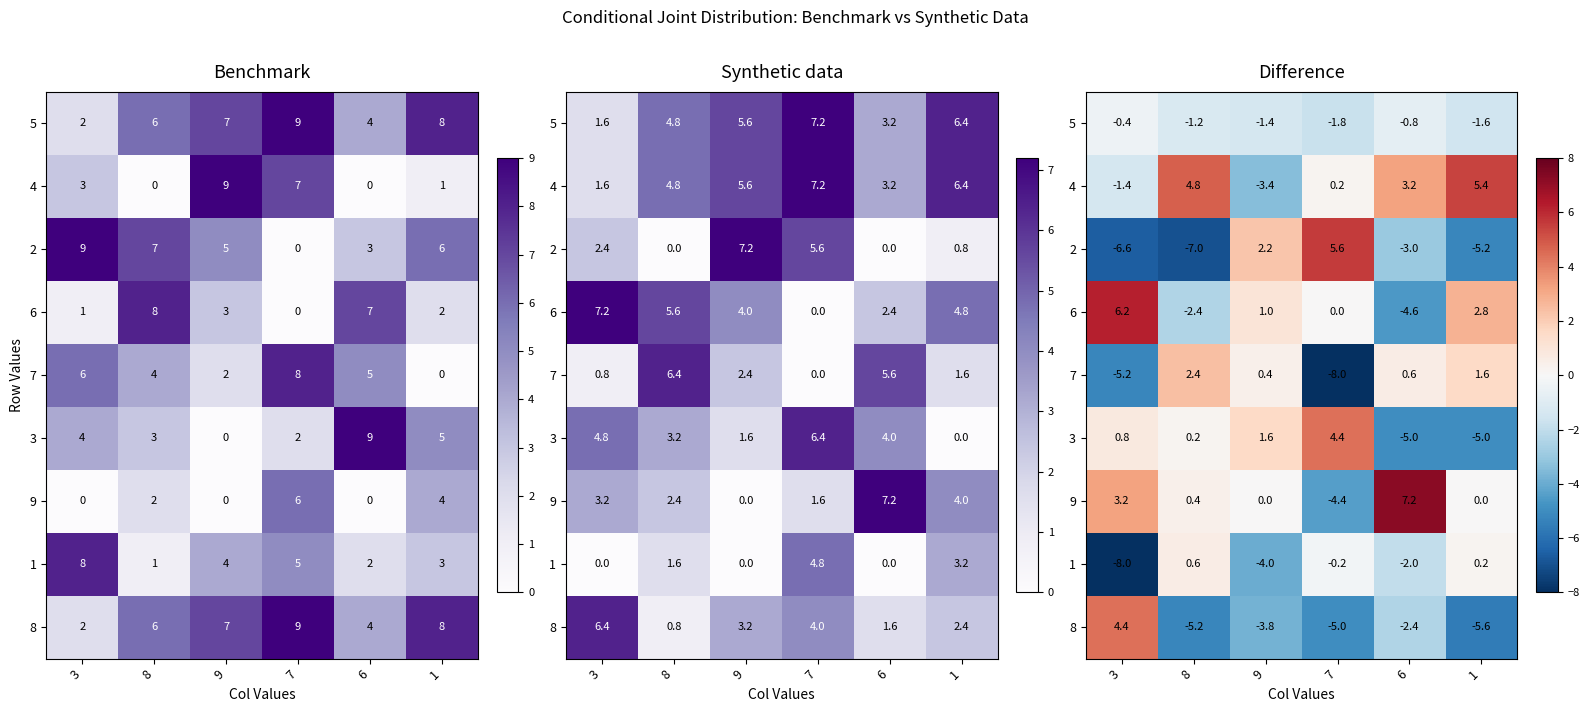

Rank the series at 9 from lowest to highest value.

1, 8, 4, 5, 9, 7, 6, 3, 2